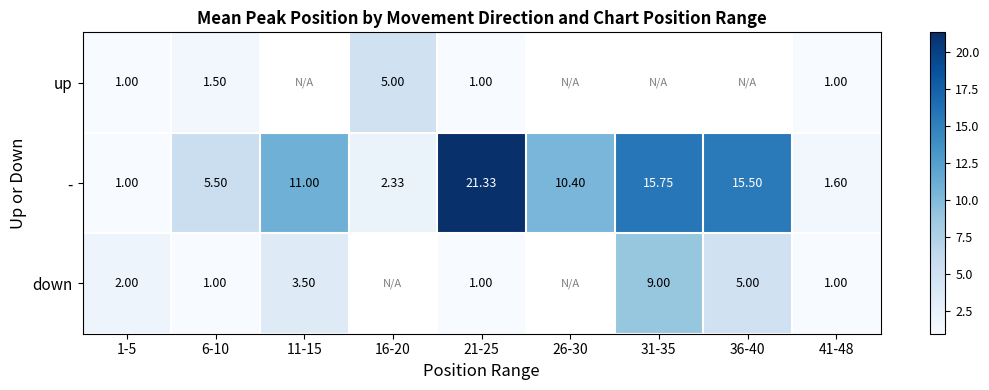

Where is down nearest to the value 5?

36-40